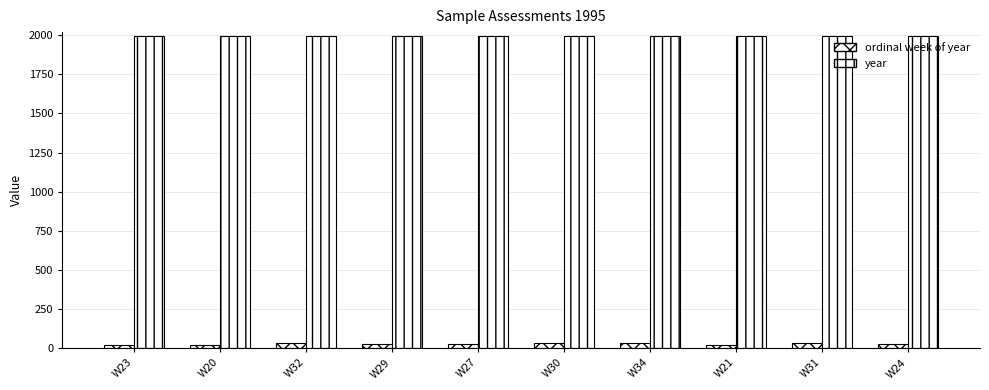

How many bars are there in each group?

2